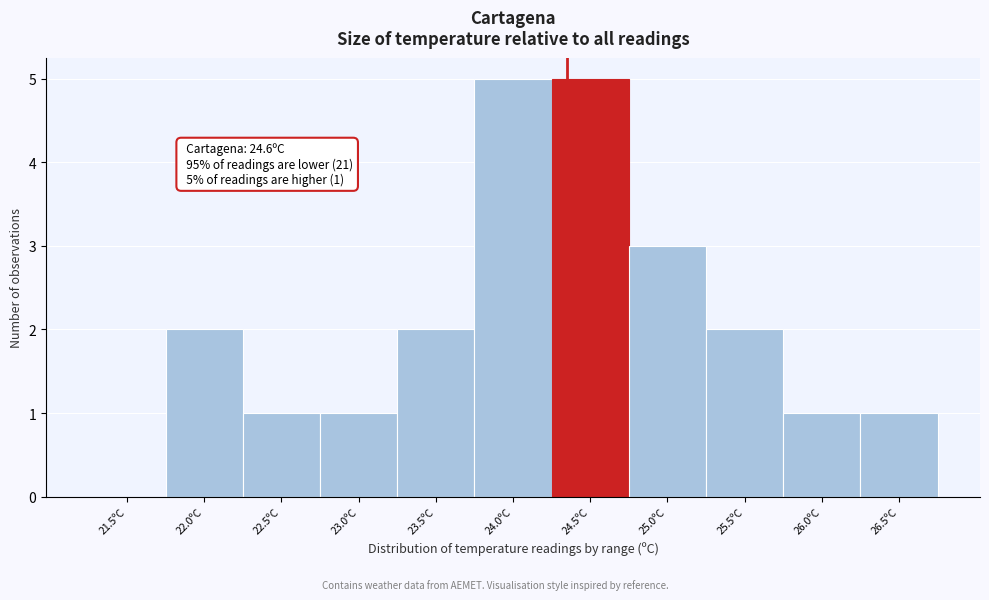

Reading left to right, what are all the values shown in this chart?

21.5ºC=0	22.0ºC=2	22.5ºC=1	23.0ºC=1	23.5ºC=2	24.0ºC=5	24.5ºC=5	25.0ºC=3	25.5ºC=2	26.0ºC=1	26.5ºC=1